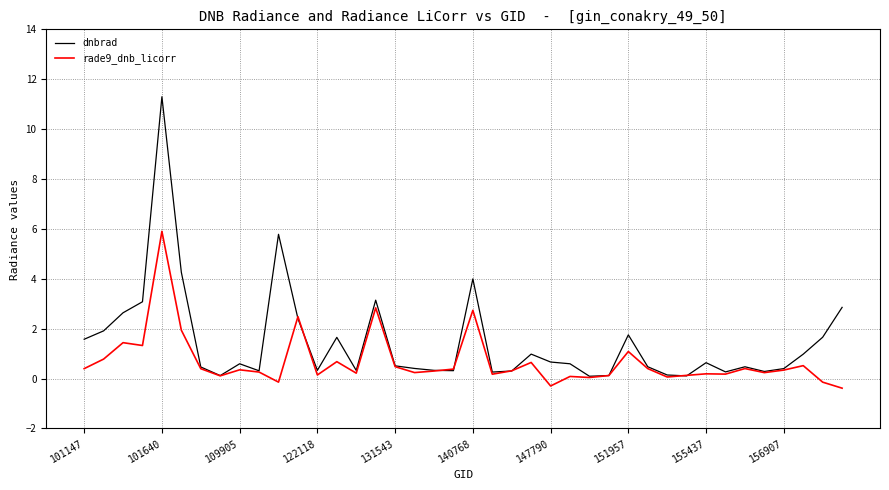

Rank the series by their maximum value, from lowest to highest.

rade9_dnb_licorr, dnbrad